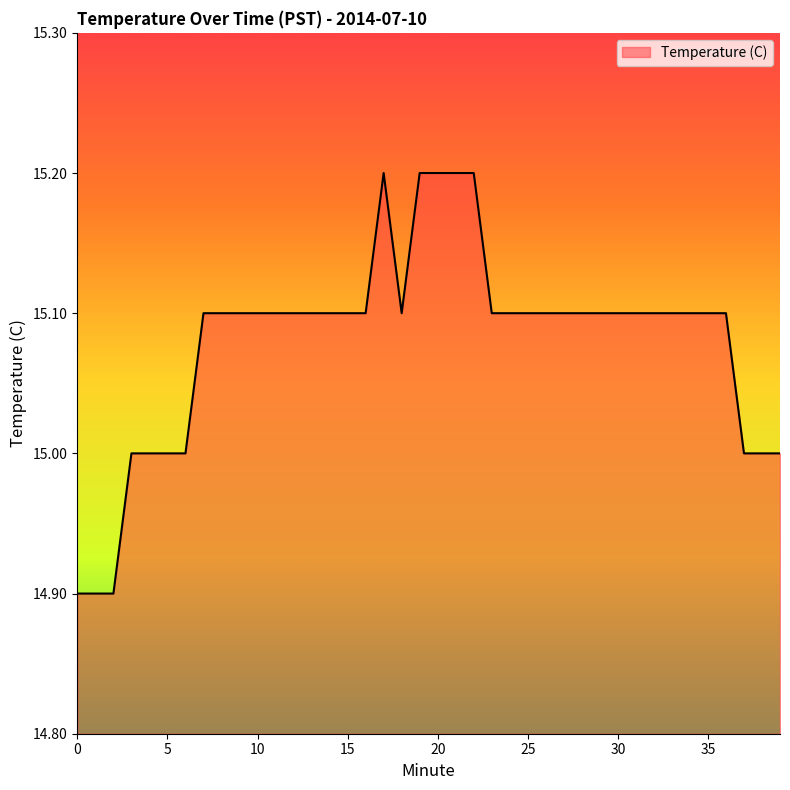

What is the minimum value shown in the chart?

14.9